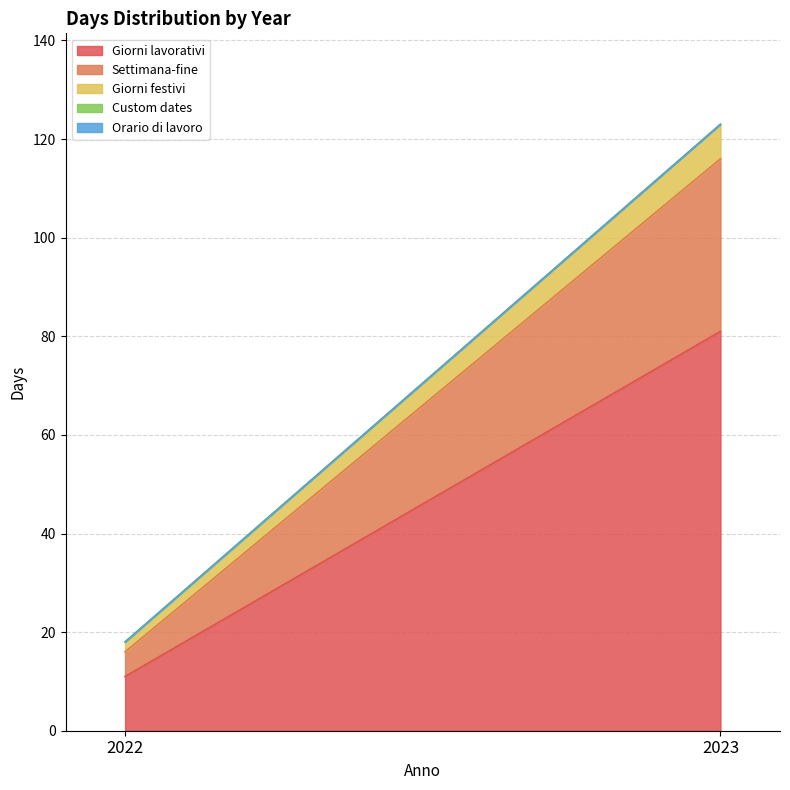

Which series has the largest total across all categories?

Giorni lavorativi